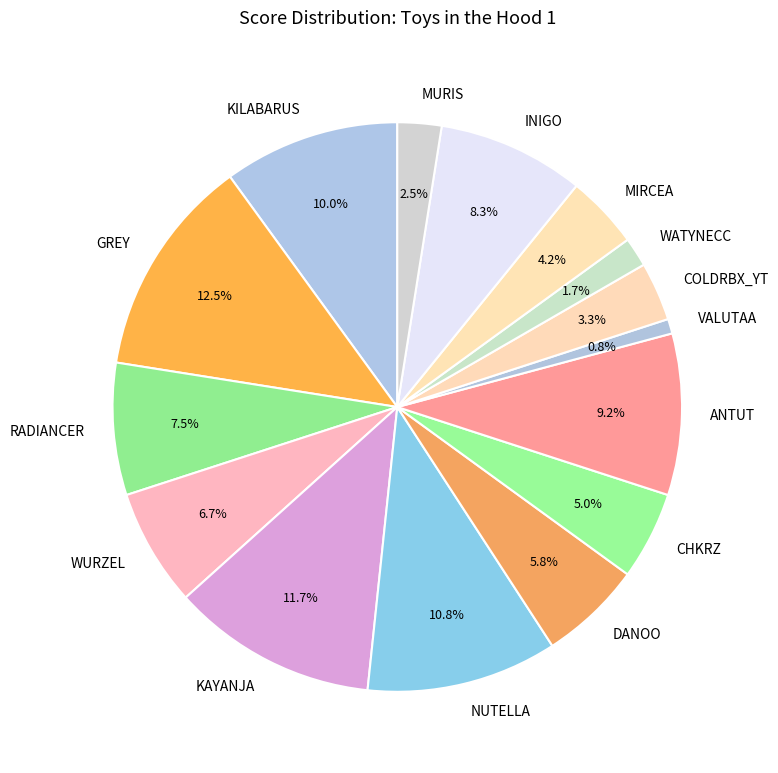

To the nearest percent, what is the average slice percentage?

7%